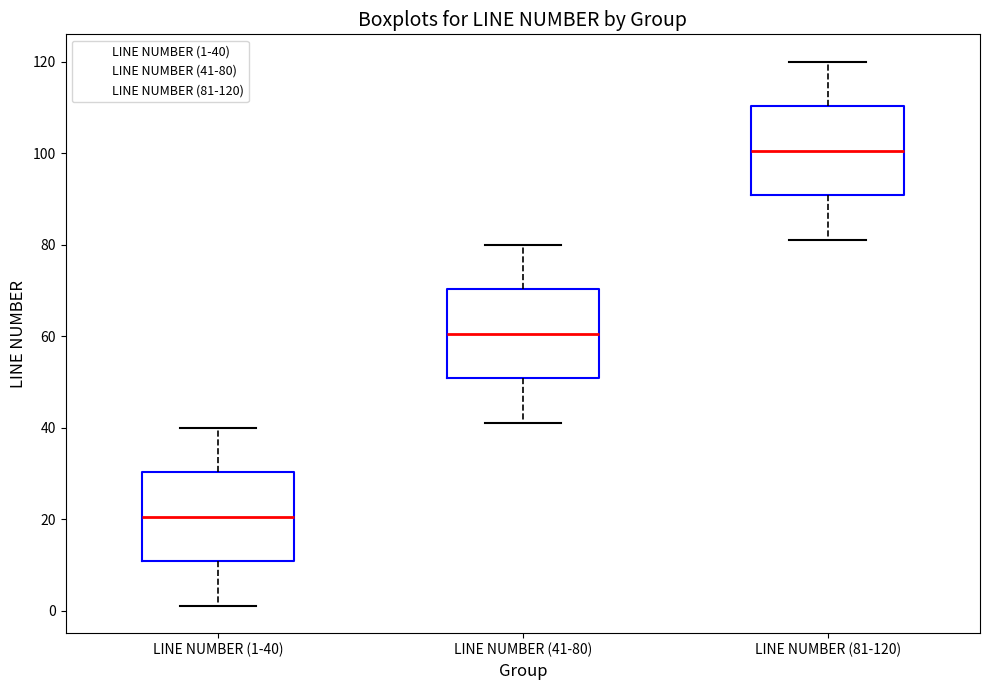

Reading left to right, transcribe this box plot: for each box, give where its median line is, the range the box spans, and where its two whiskers end, as read against the y-axis. The values are not printed on the chart, so give them approximately, as read against the axis.

LINE NUMBER (1-40): median 20, box 10 to 30, whiskers 2 to 40
LINE NUMBER (41-80): median 60, box 50 to 70, whiskers 42 to 80
LINE NUMBER (81-120): median 100, box 90 to 110, whiskers 82 to 120